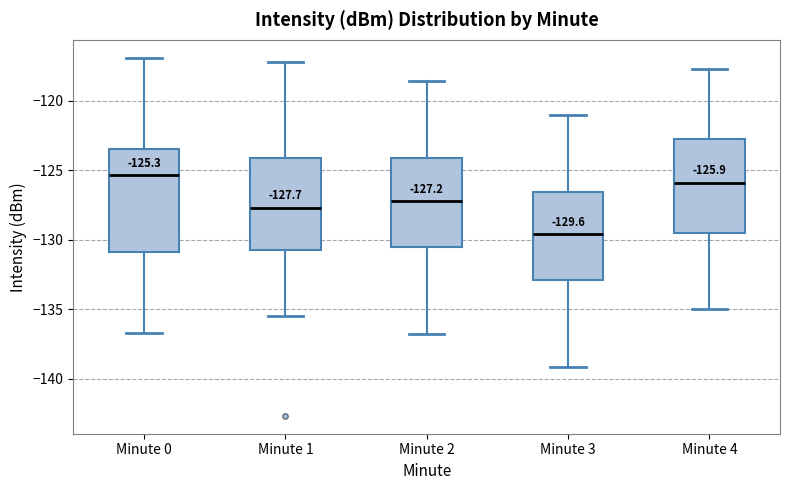

Which box has the highest median line?

Minute 0